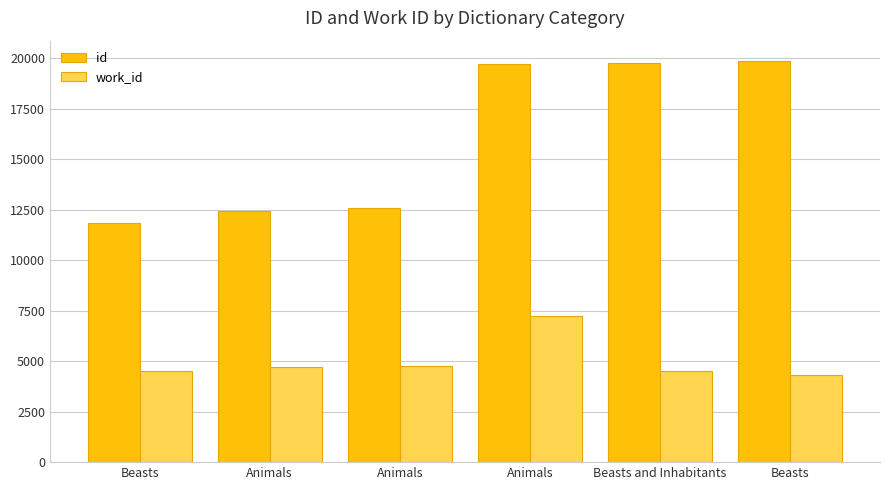

What are all the series names shown in the legend?

id, work_id